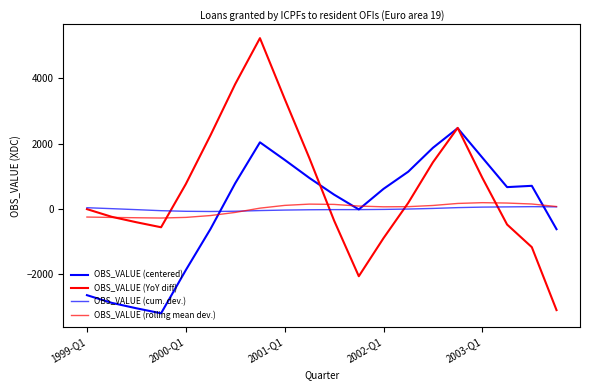

How many values in the OBS_VALUE (rolling mean dev.) series exceed 79?

10